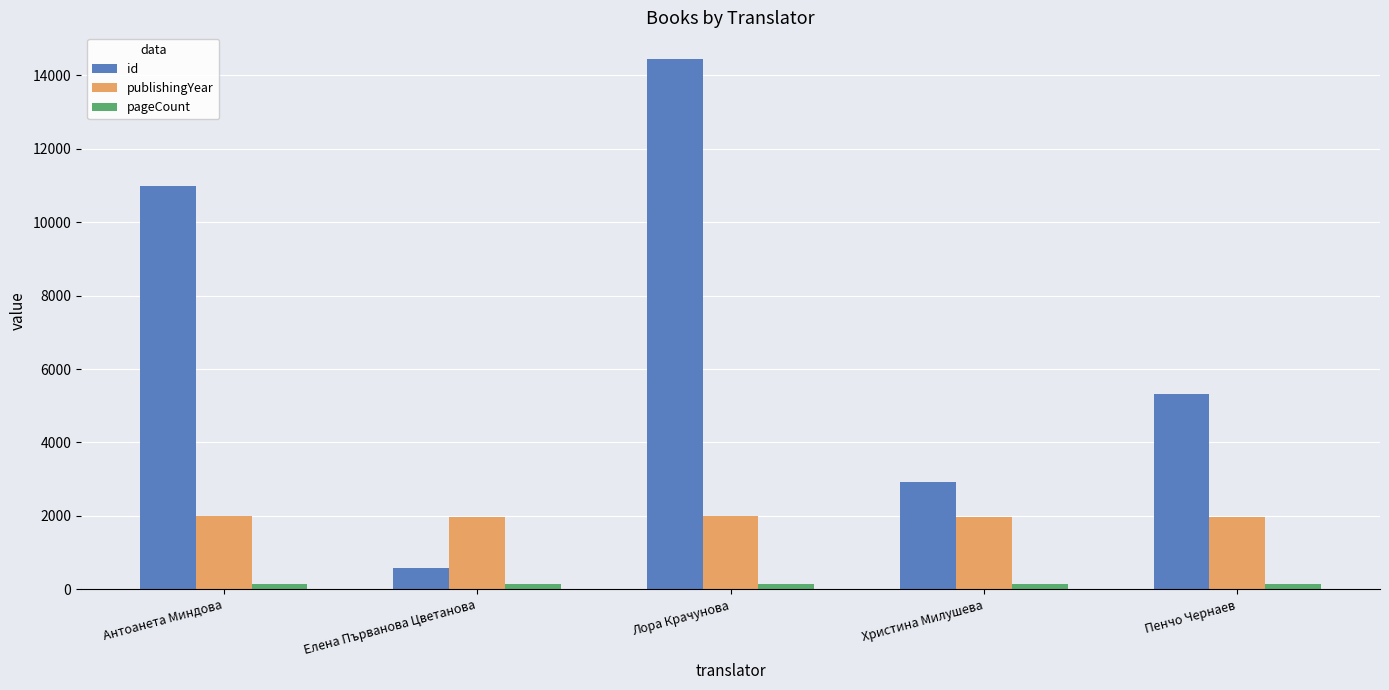

At which label does publishingYear first exceed 1978?

Антоанета Миндова